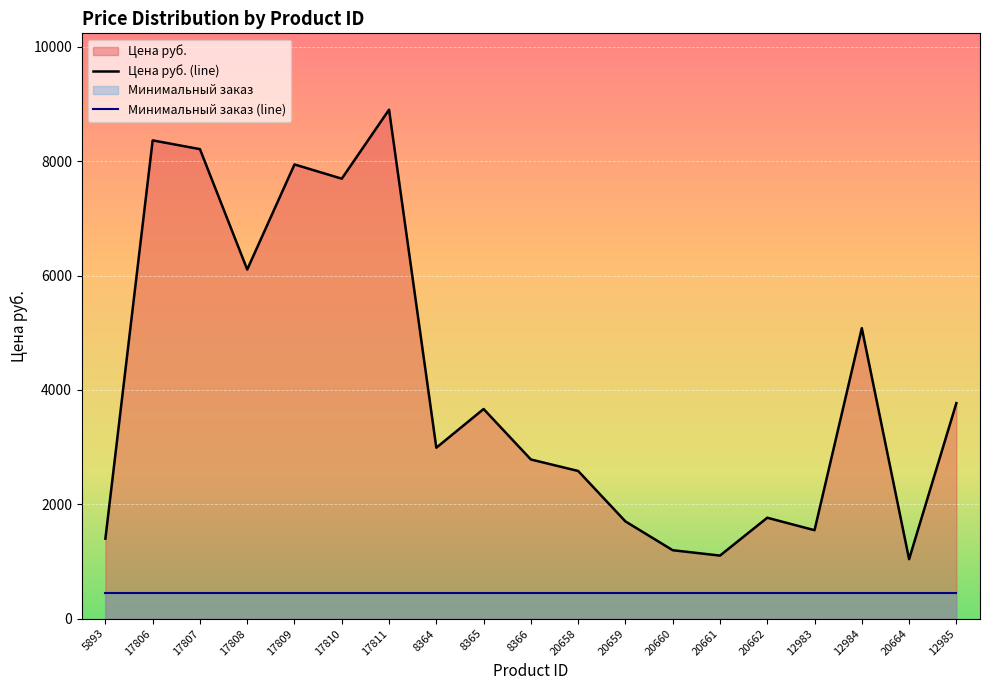

True or false: the data has more than 0 interior local peaks.

True